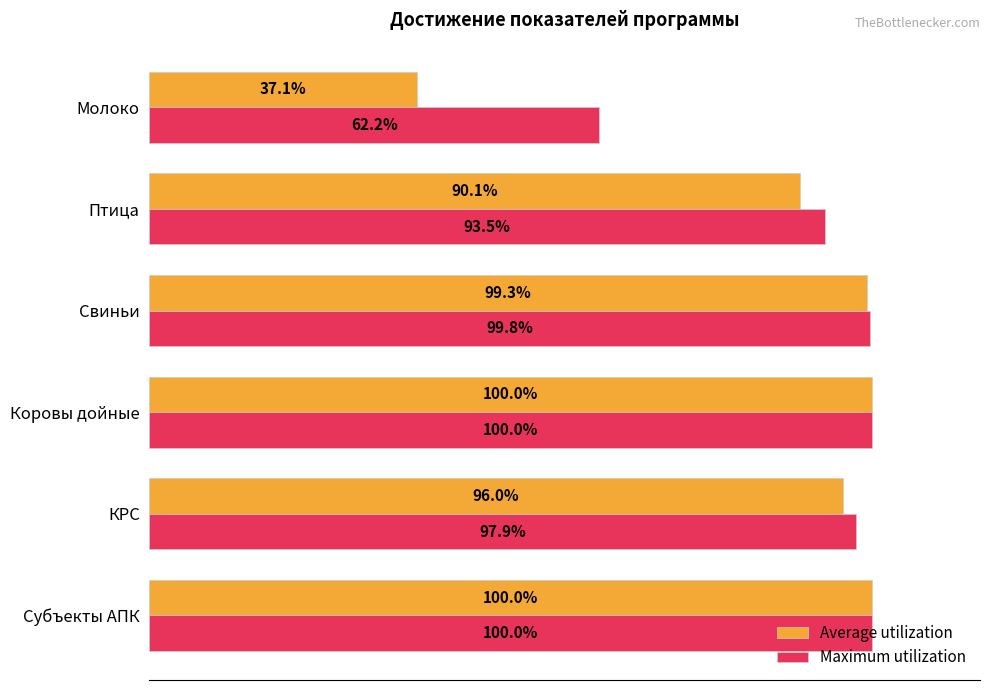

Rank the series at КРС from lowest to highest value.

Average utilization, Maximum utilization